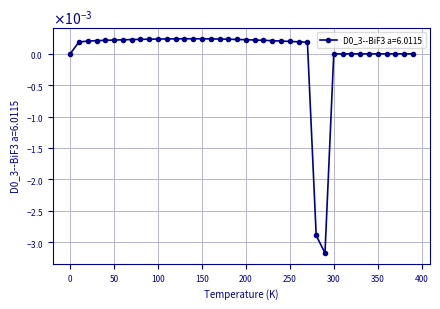

Rank the categories by value from highest to lowest.

140.0, 130.0, 150.0, 120.0, 160.0, 110.0, 170.0, 100.0, 90.0, 180.0, 80.0, 190.0, 70.0, 200.0, 60.0, 210.0, 50.0, 40.0, 220.0, 30.0, 230.0, 240.0, 20.0, 250.0, 260.0, 10.0, 270.0, 0.0, 300.0, 310.0, 320.0, 330.0, 340.0, 350.0, 360.0, 370.0, 380.0, 390.0, 280.0, 290.0